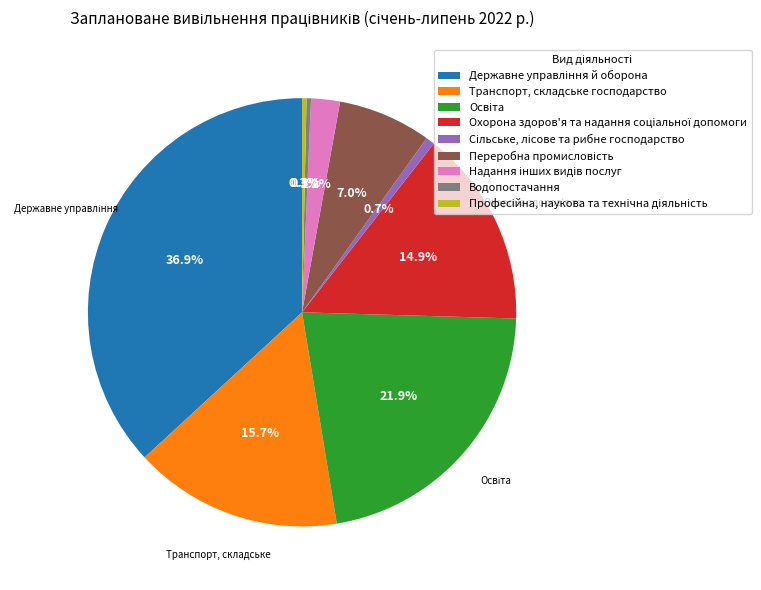

How many segments does this pie chart have?

9